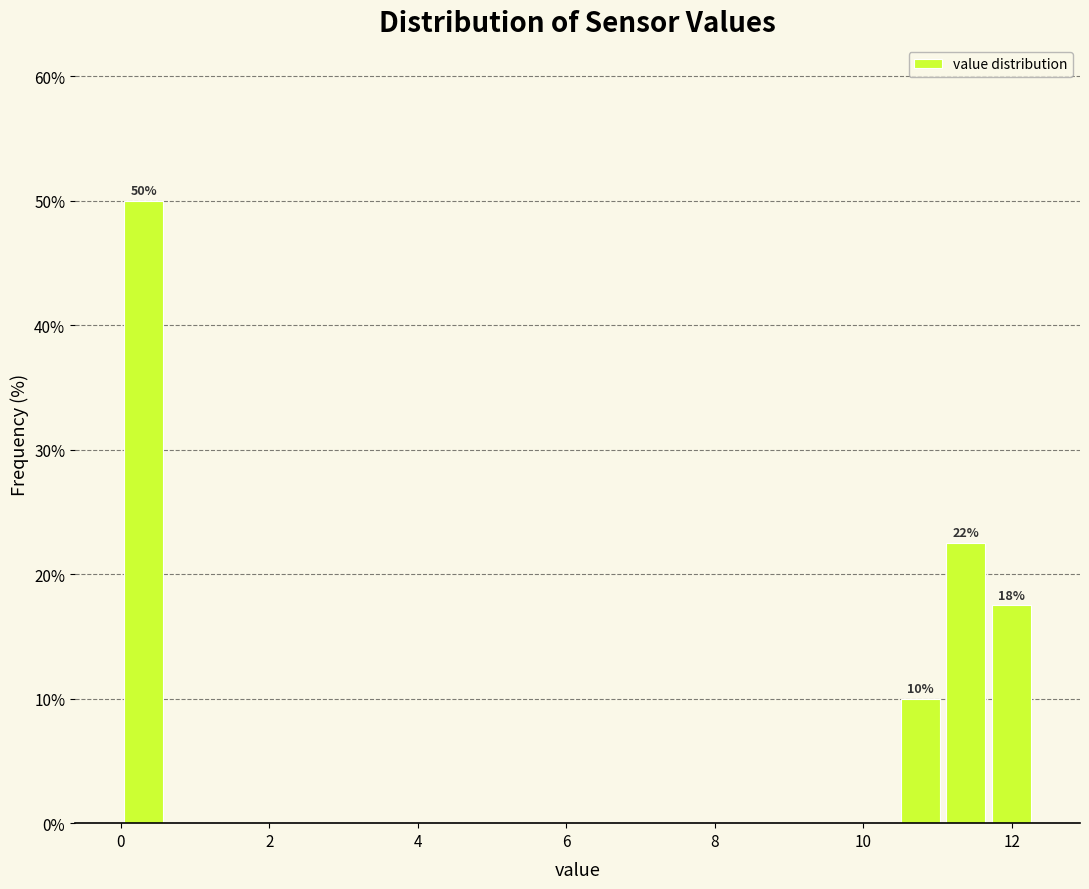

Around what value on the x-axis is the tallest bar? Give the approximate position of its centre, as read against the axis.

0.4